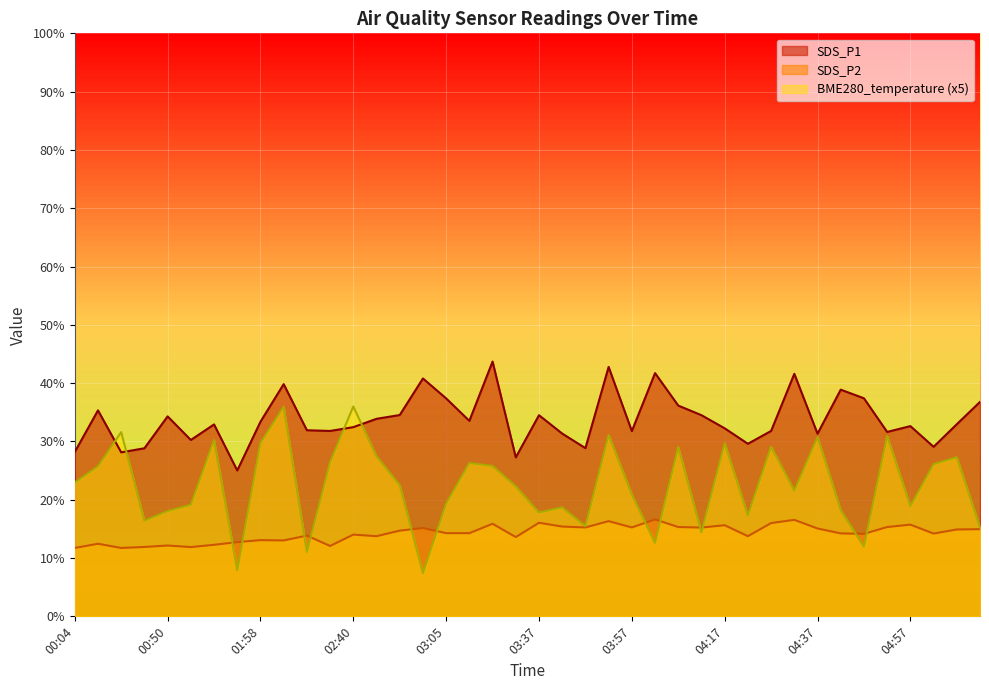

What is the minimum value shown in the chart?

7.4